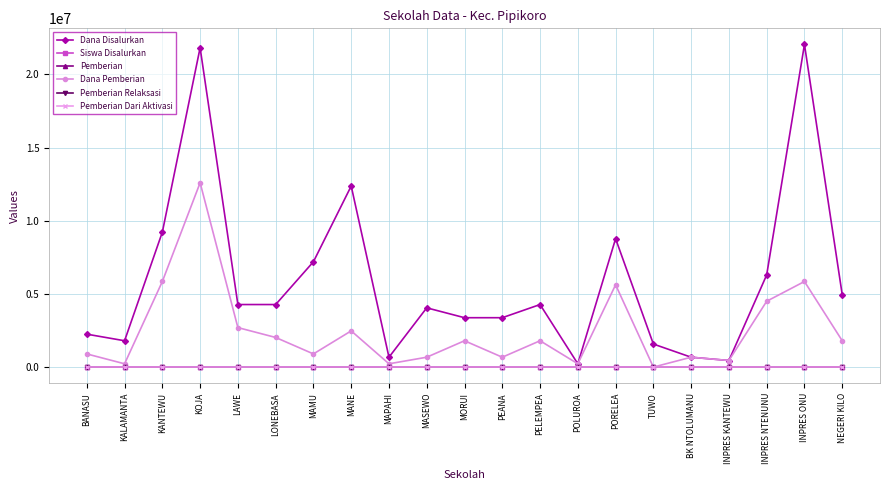

What is the difference between the maximum and minimum values in the Pemberian Relaksasi series?

42